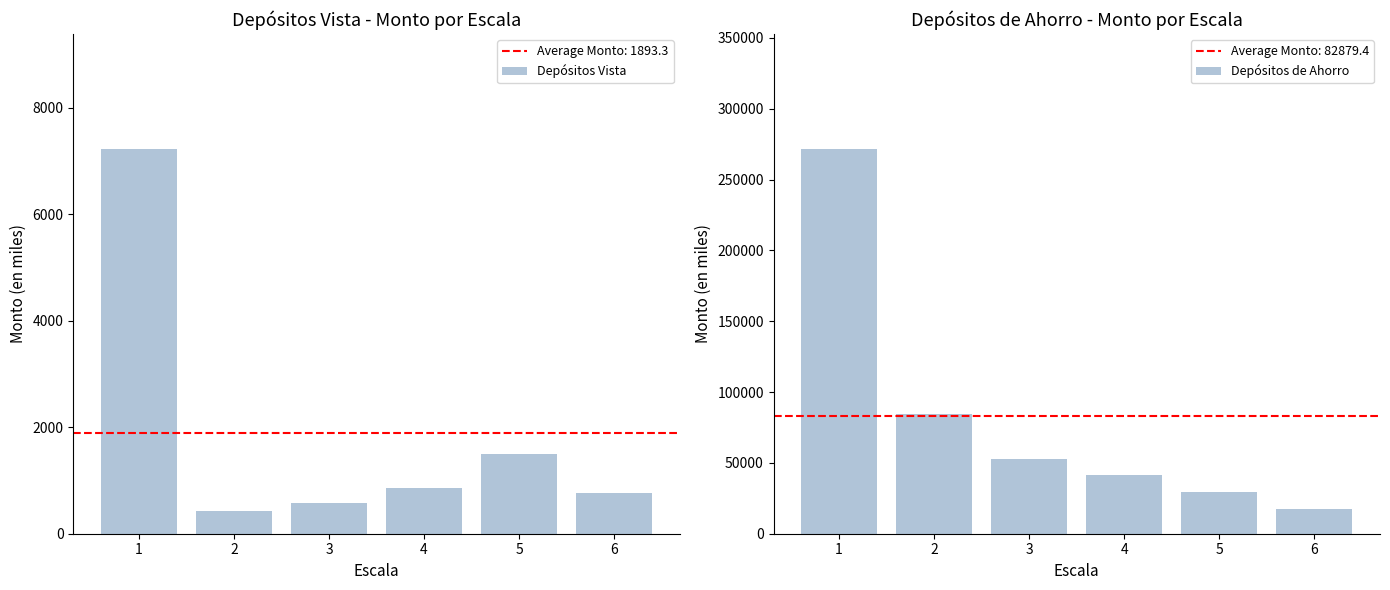

What is the value of the Depósitos de Ahorro bar at the 3rd from the left?

52912.9